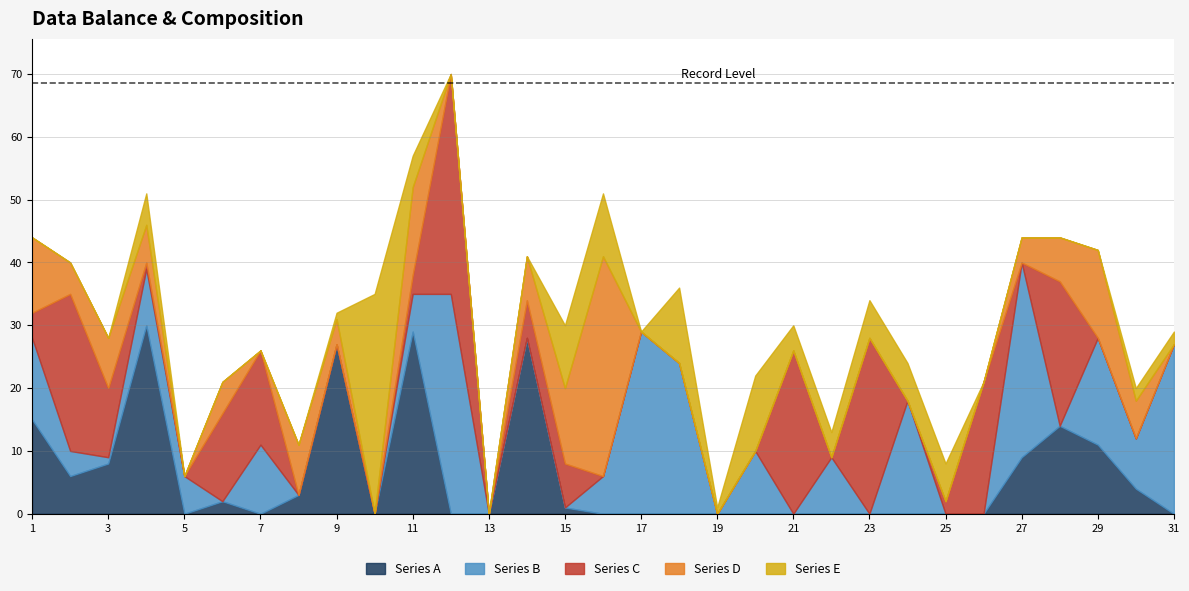

The Series A series shows 0 at 23. True or false?

True